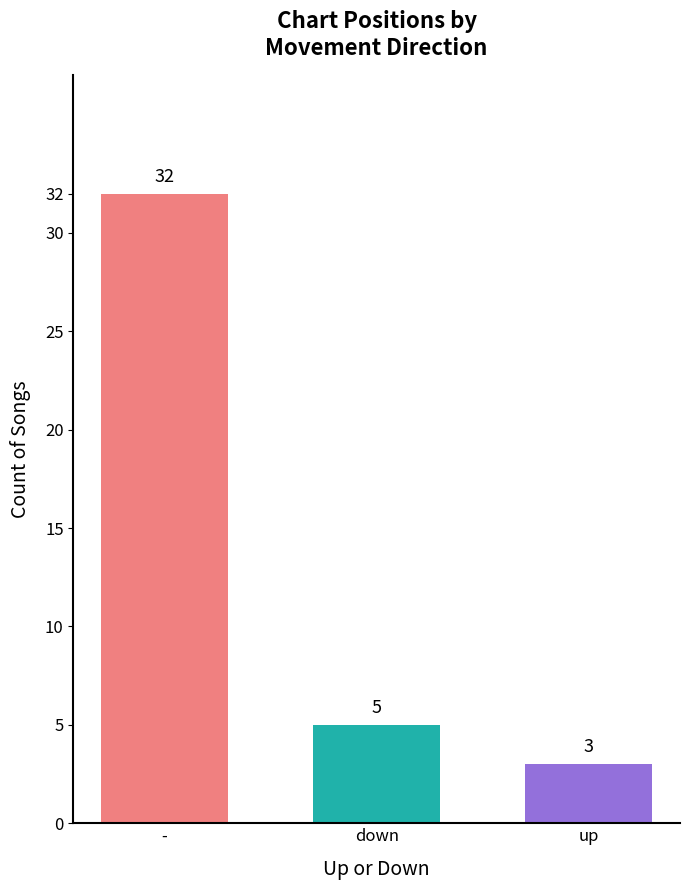

What is the approximate value at -, to the nearest 10?

30